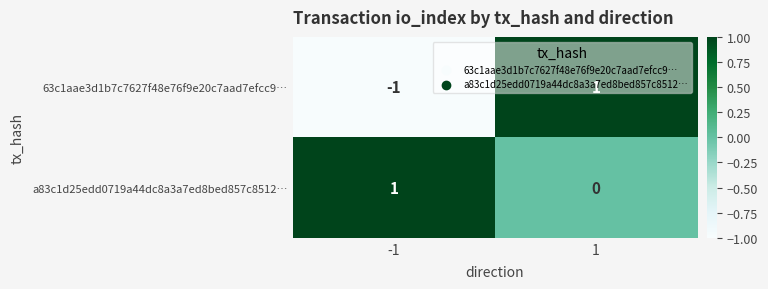

Is the value of a83c1d25edd0719a44dc8a3a7ed8bed857c8512… at 1 greater than the value of 63c1aae3d1b7c7627f48e76f9e20c7aad7efcc9… at -1?

Yes